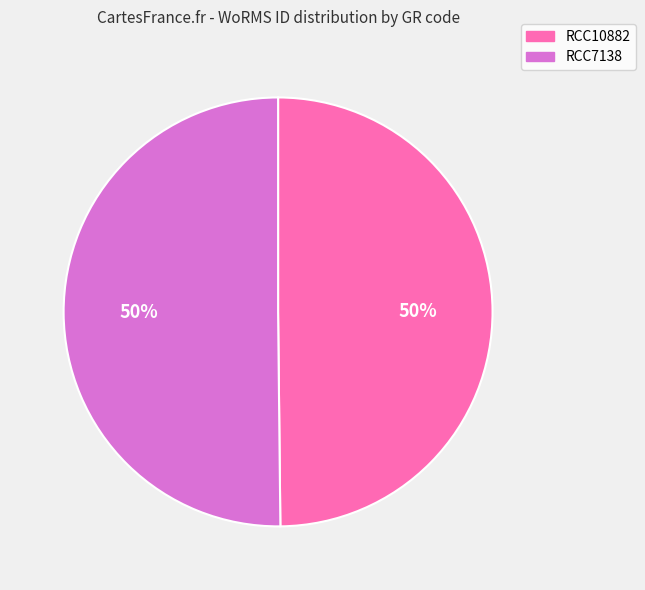

What is the ratio of the value at RCC7138 to the value at RCC10882?

1.0